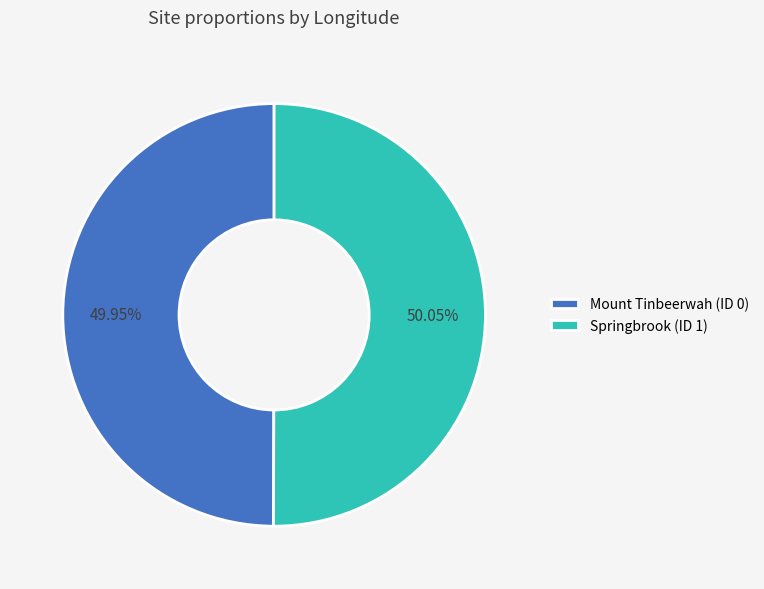

Do Mount Tinbeerwah (ID 0) and Springbrook (ID 1) together represent more than half of the pie?

Yes